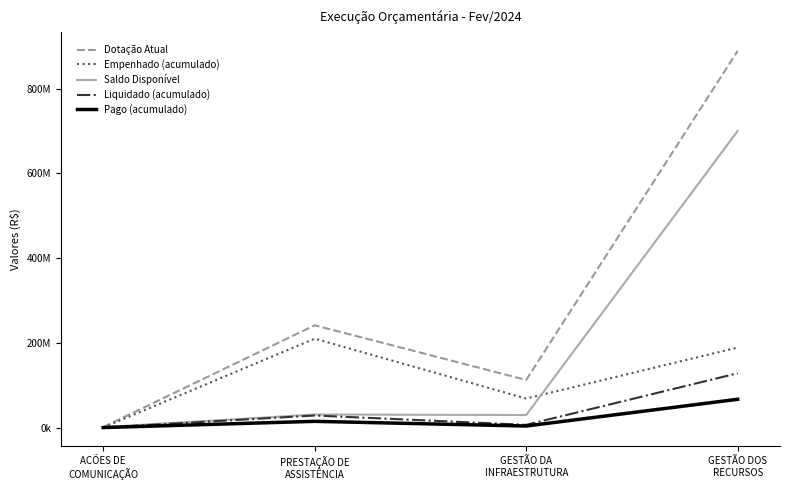

Rank the series by their maximum value, from highest to lowest.

Dotação Atual, Saldo Disponível, Empenhado (acumulado), Liquidado (acumulado), Pago (acumulado)